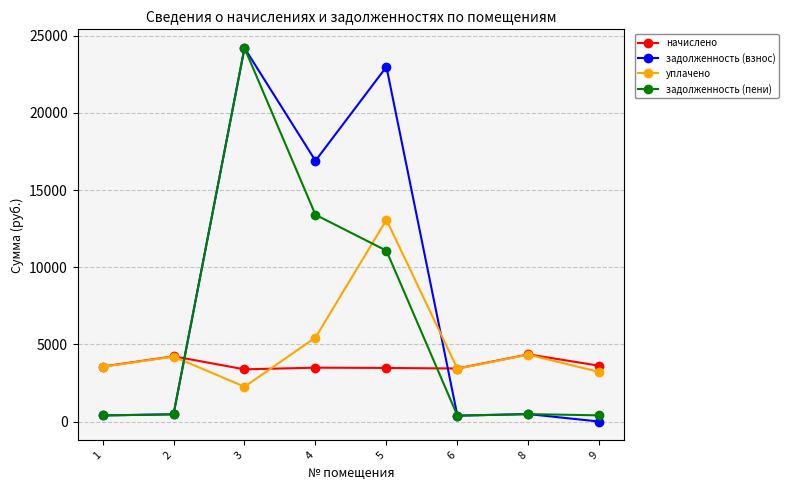

List the series in order of their overall mean, highest first.

задолженность (взнос), задолженность (пени), уплачено, начислено